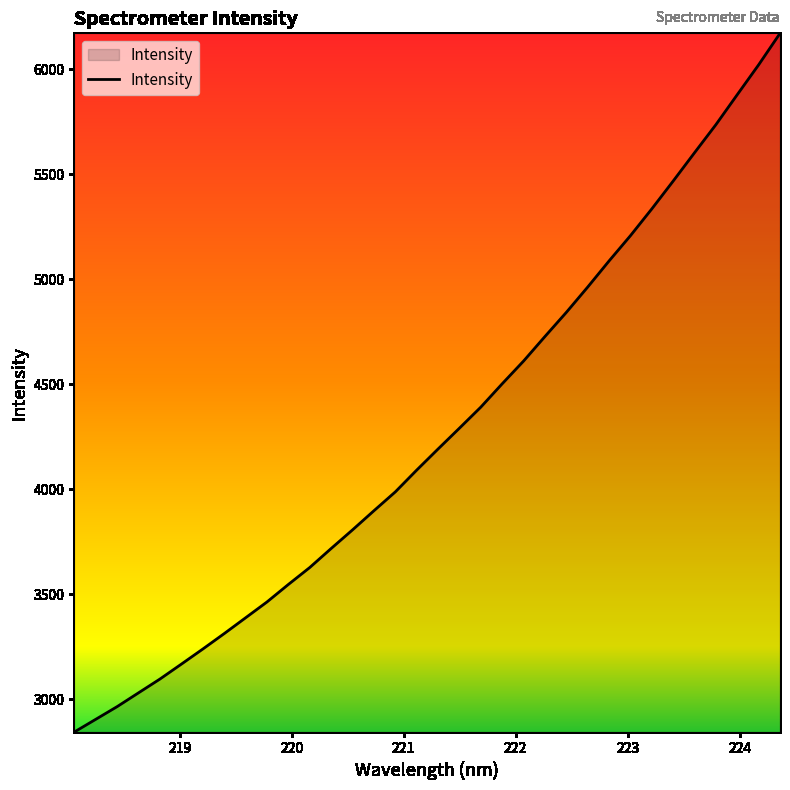

True or false: the data has more than 2 interior local peaks.

False